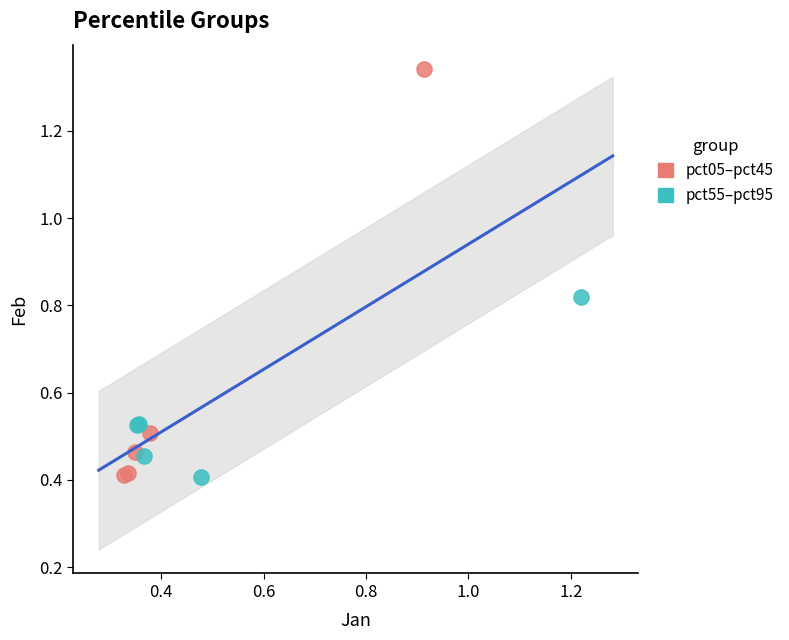

Which series reaches the maximum Y coordinate?

pct05–pct45